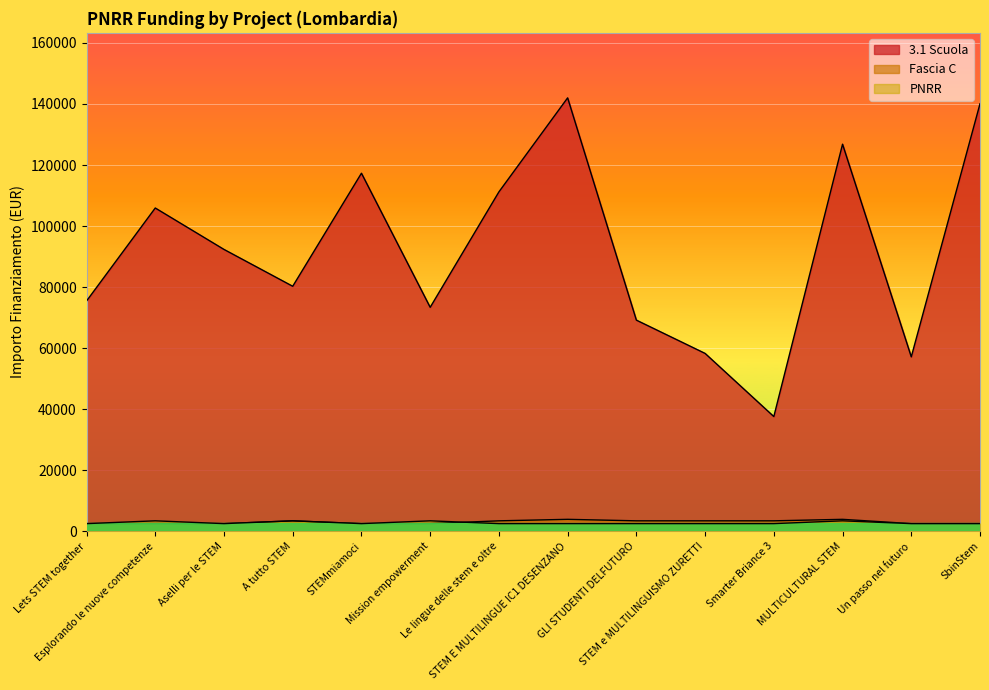

At MULTICULTURAL STEM, list the series in order from largest to smallest.

3.1 Scuola, Fascia C, PNRR